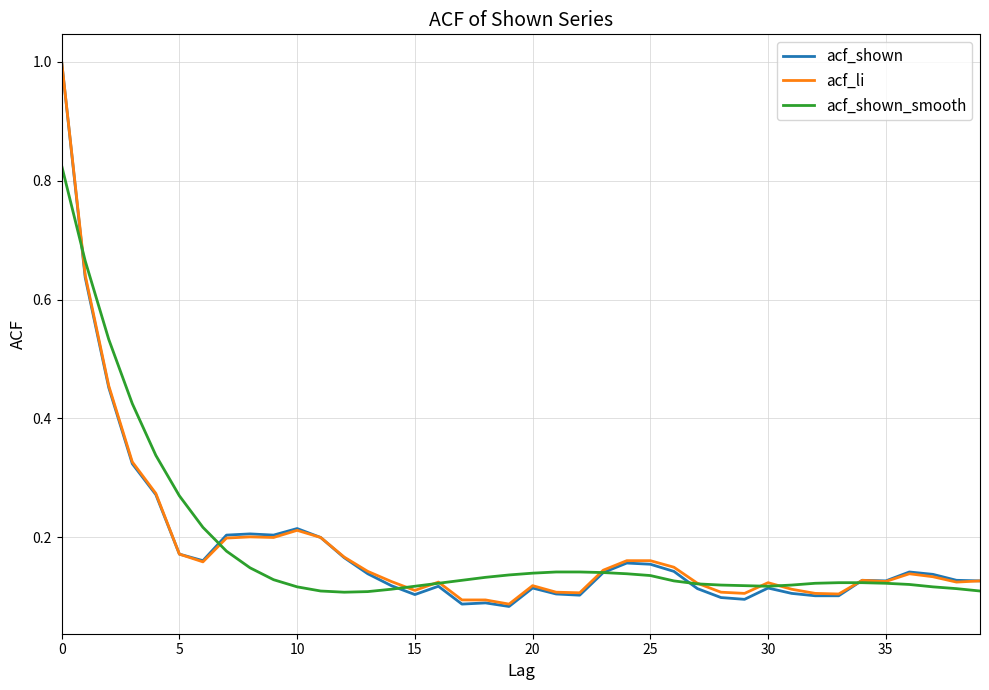

Which series has the widest spread of values?

acf_shown